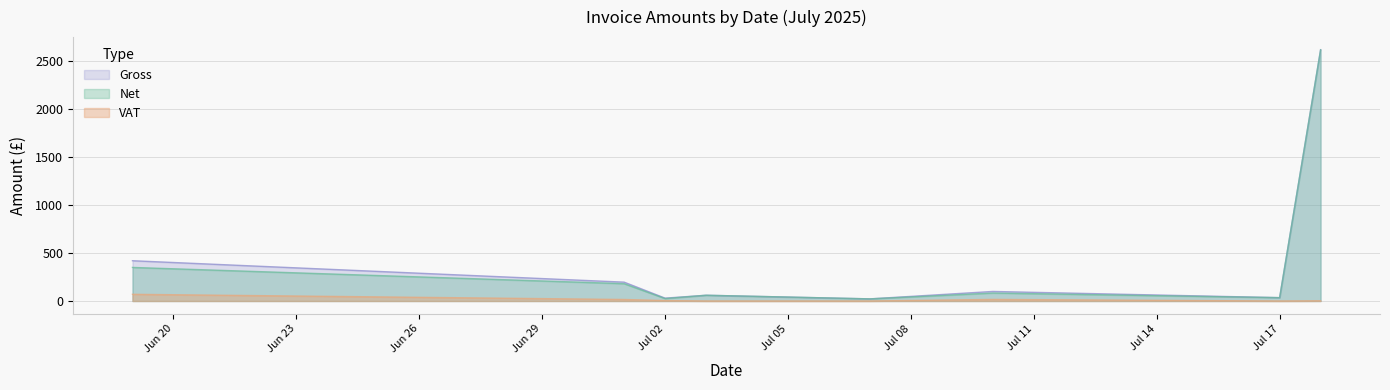

The Net series shows 32.3 at 2025-07-02. True or false?

False